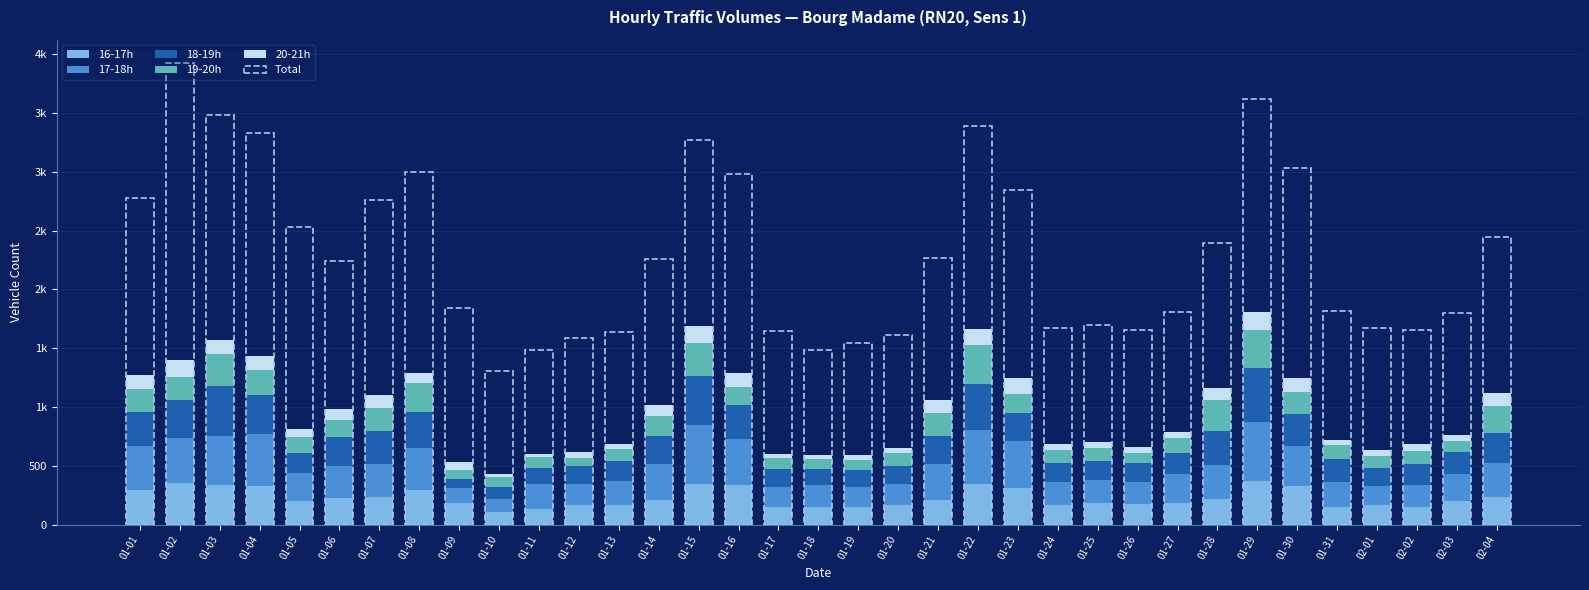

What is the label of the 28th bar from the left?

01-28